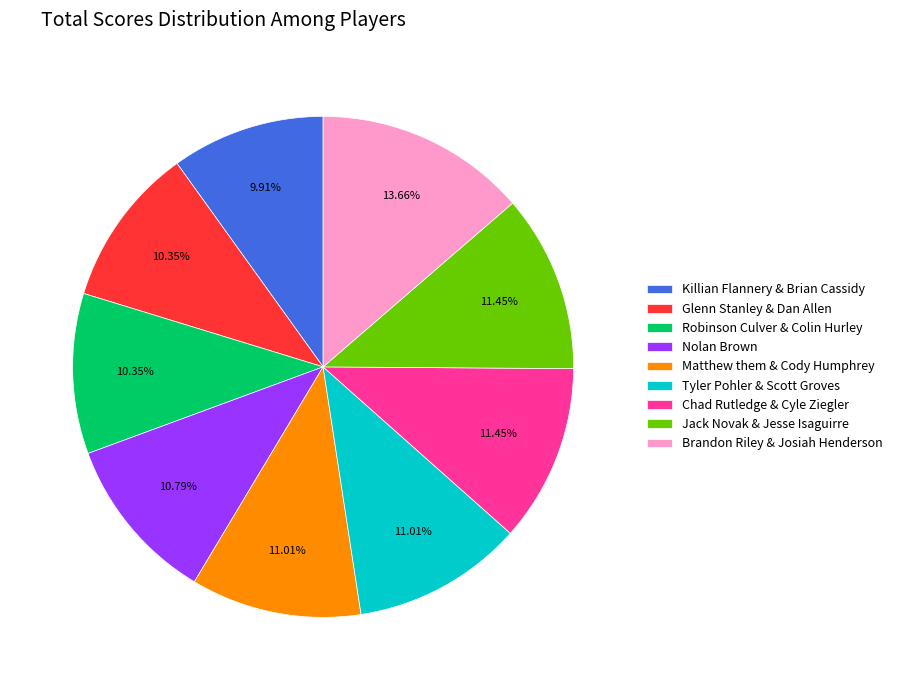

Count the number of slices in the pie.

9